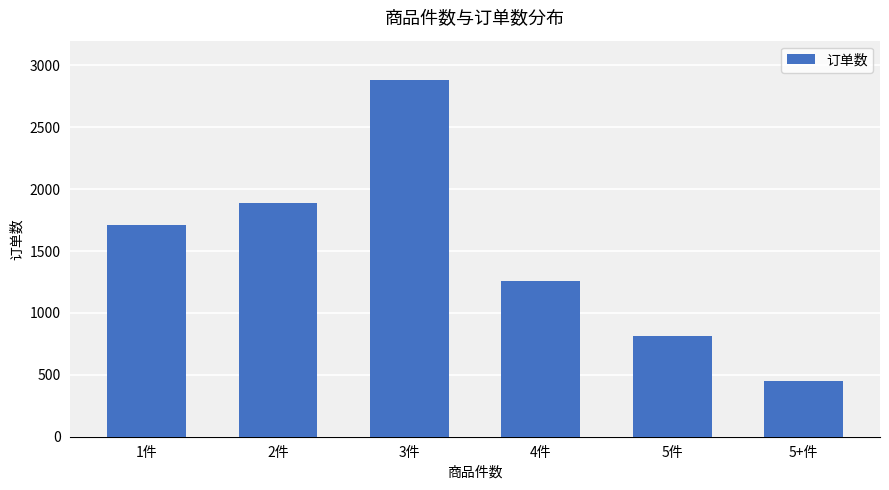

Rank the categories by value from lowest to highest.

5+件, 5件, 4件, 1件, 2件, 3件